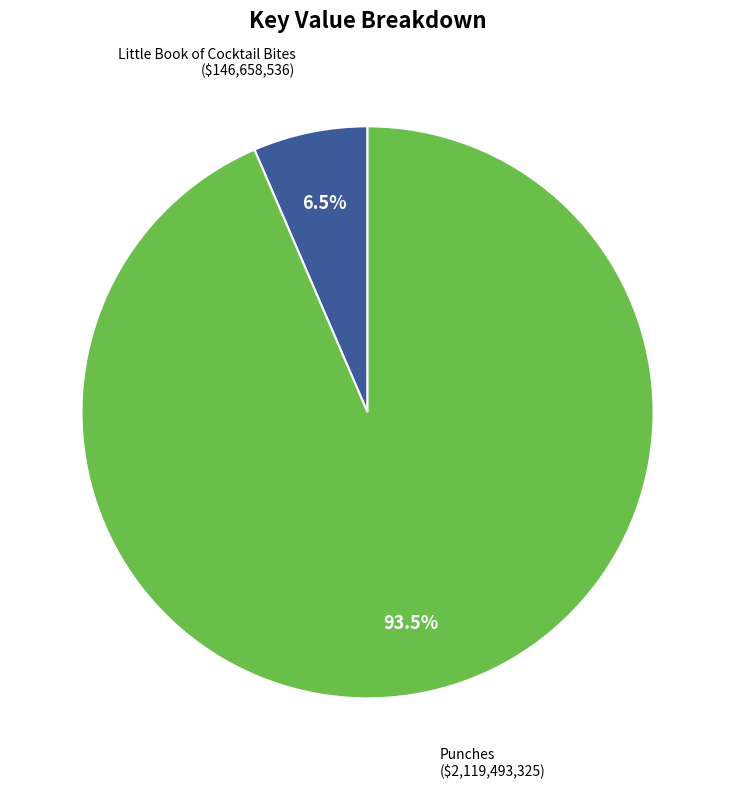

True or false: Punches accounts for 99% of the total.

False